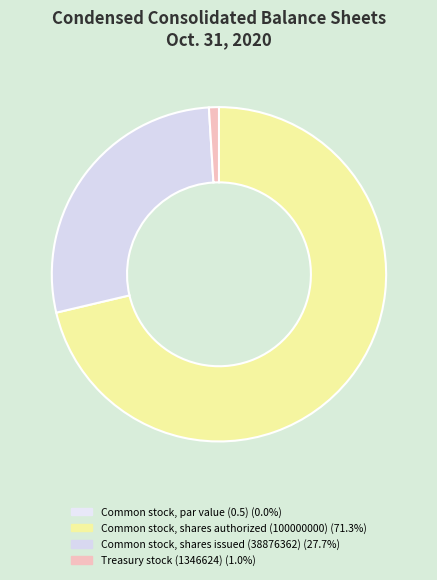

The Common stock, shares authorized (100000000) slice represents 71% of the pie. True or false?

True